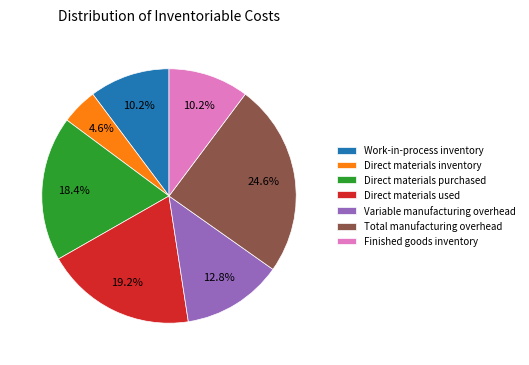

What is the ratio of the value at Direct materials inventory to the value at Work-in-process inventory?

0.5